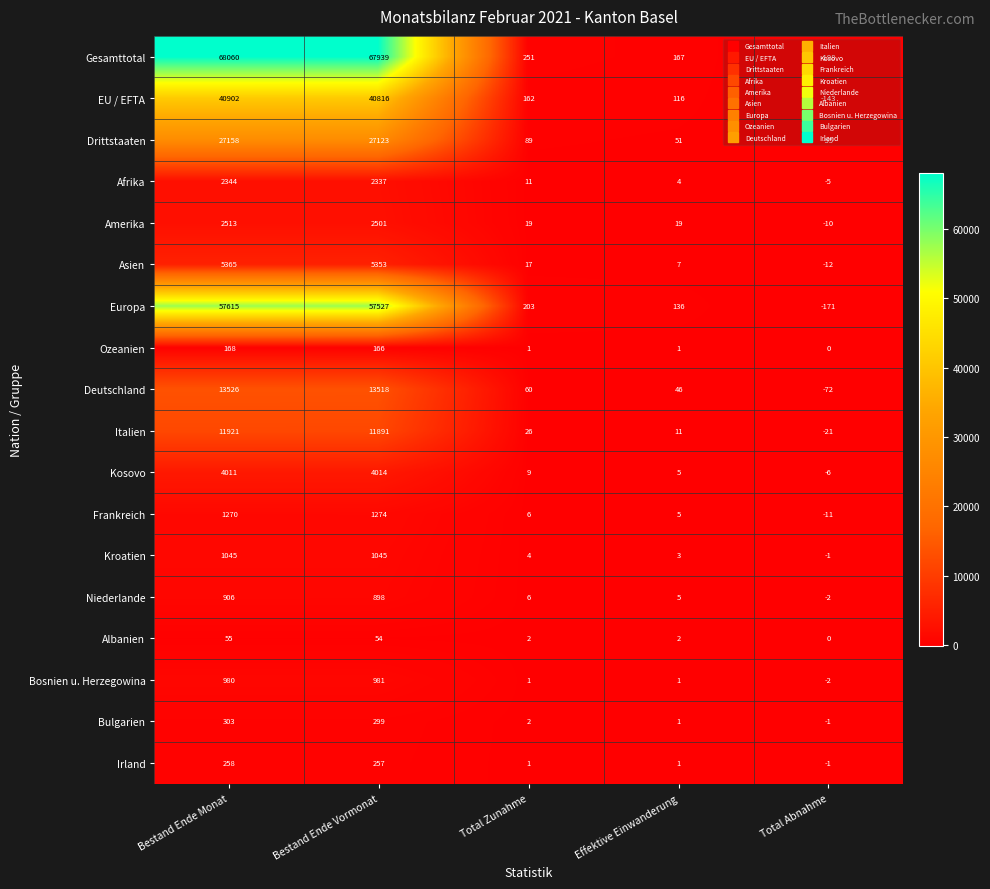

What is the total value across all series at Effektive Einwanderung?

581